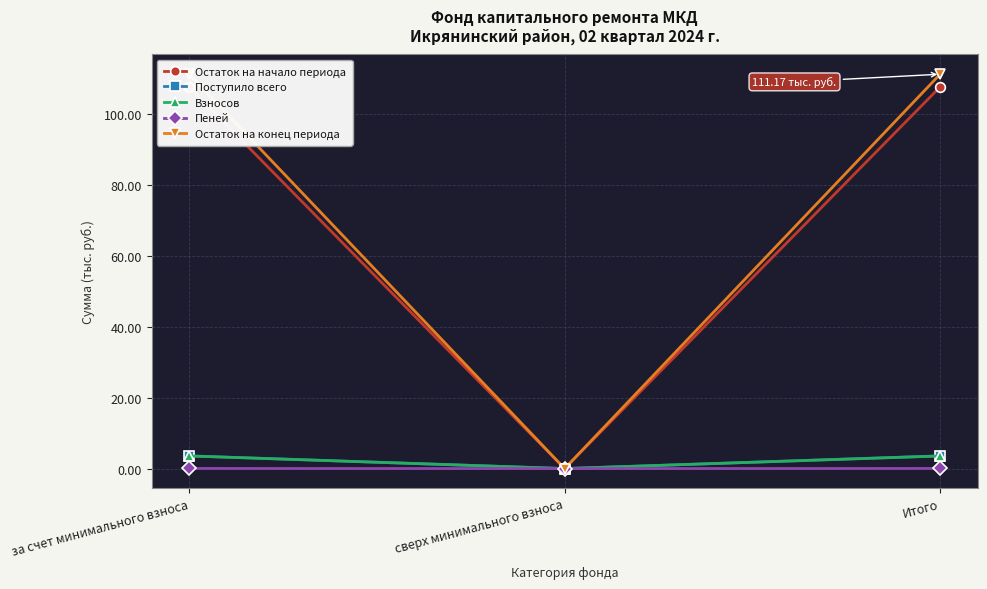

At which label does Пеней reach its peak?

за счет минимального взноса